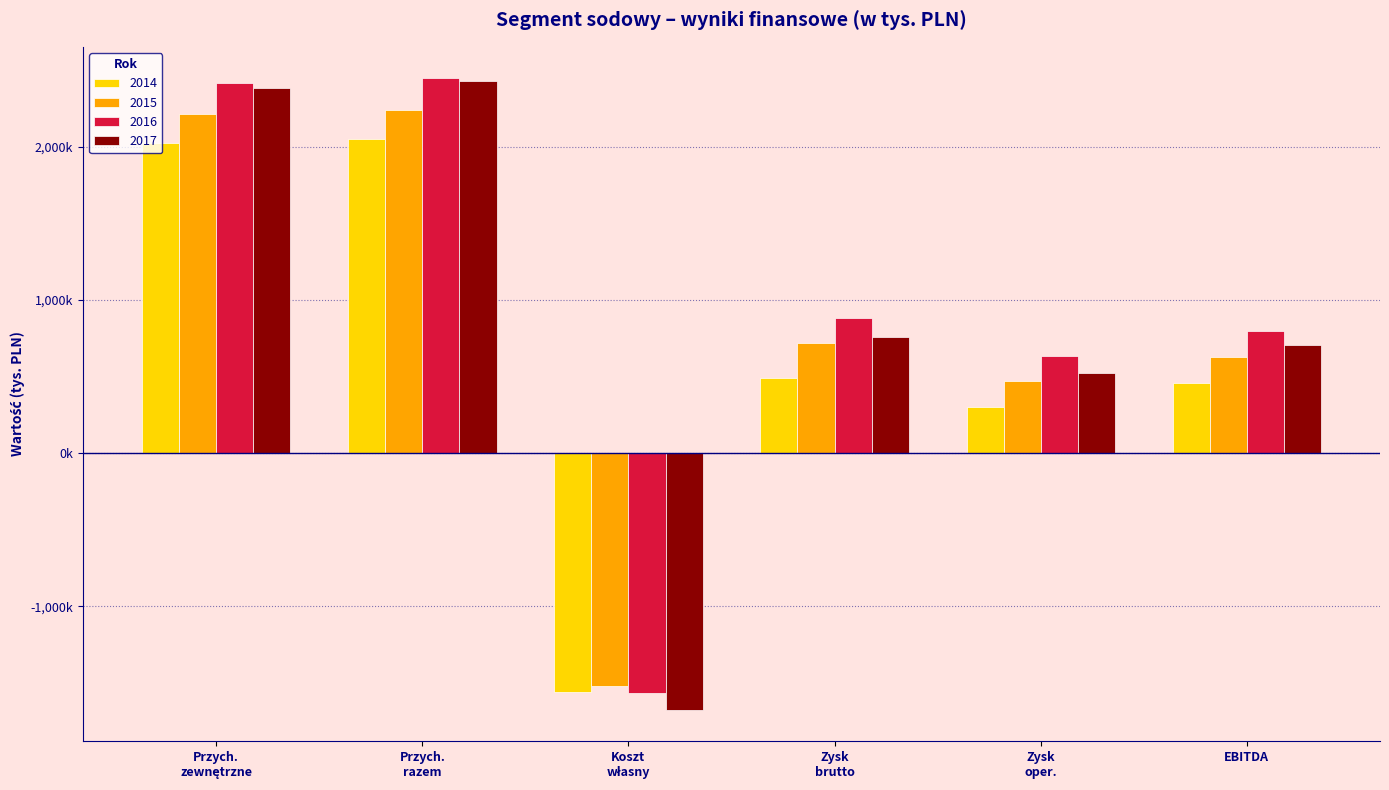

Does the chart contain stacked bars?

No